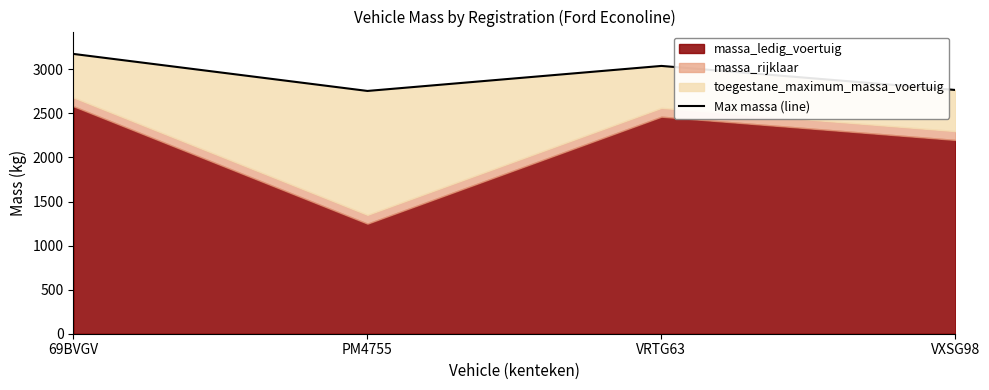

What is the label of the 2nd point from the right?

VRTG63